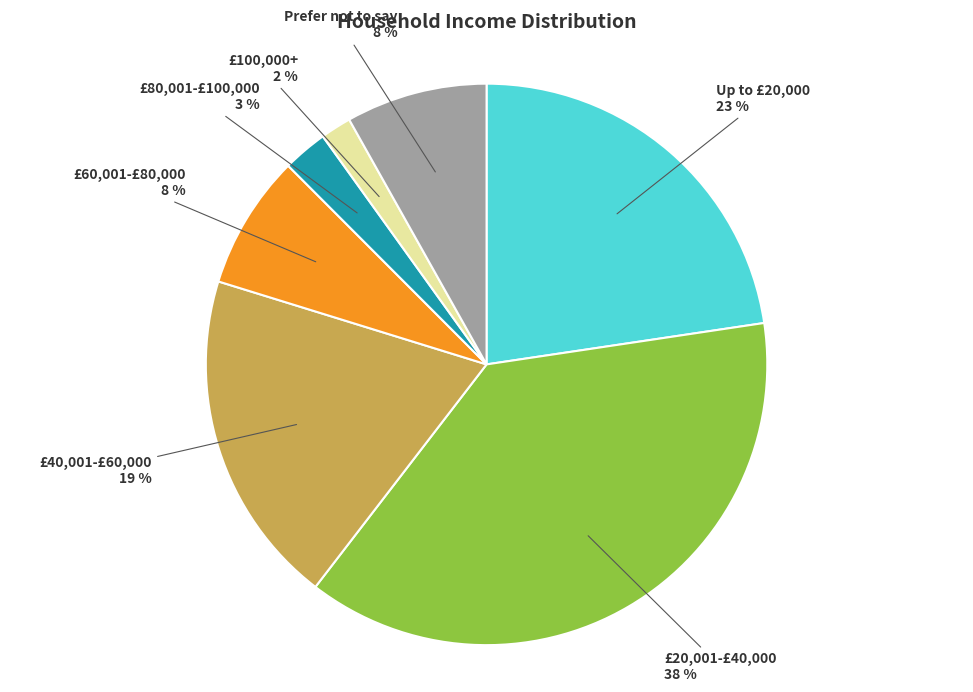

Between £20,001-£40,000 and £100,000+, which is larger?

£20,001-£40,000